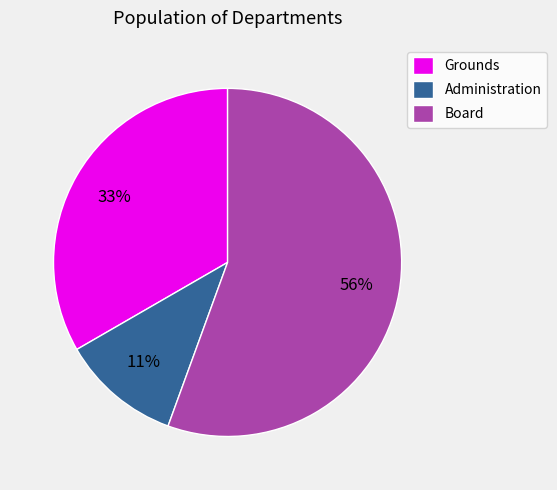

Is the sum of Board and Grounds greater than half?

Yes